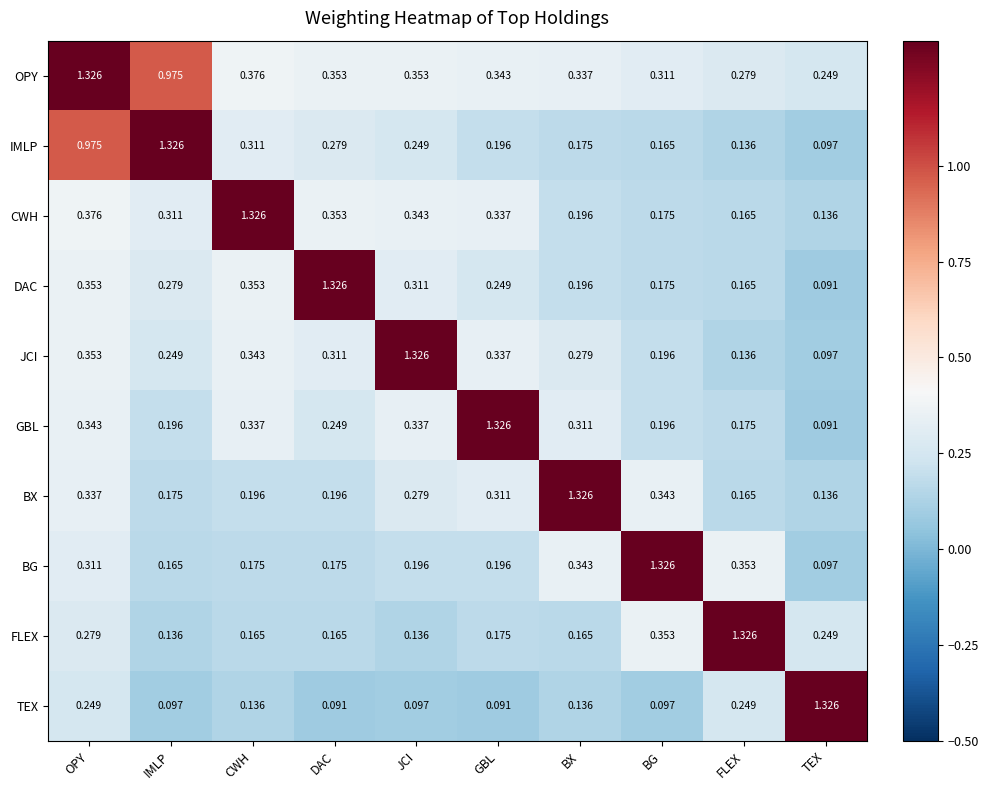

At which category is the sum across all series the highest?

OPY